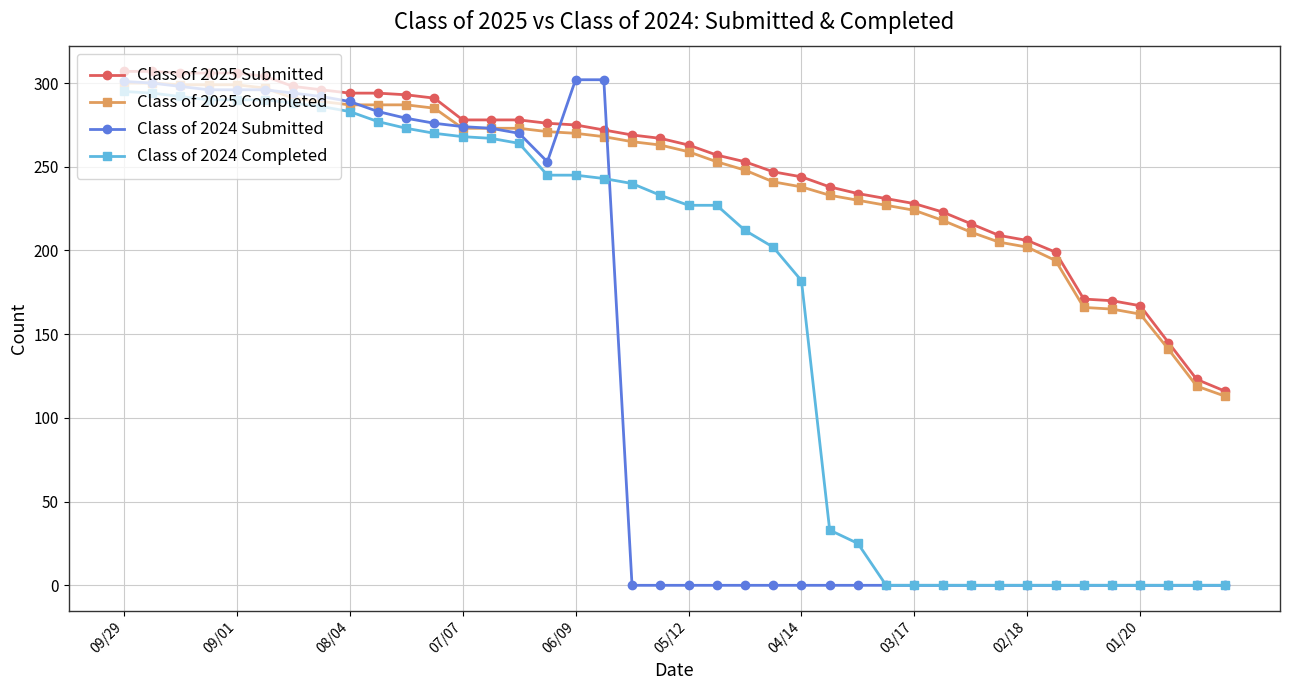

What is the maximum value for Class of 2025 Completed?

300